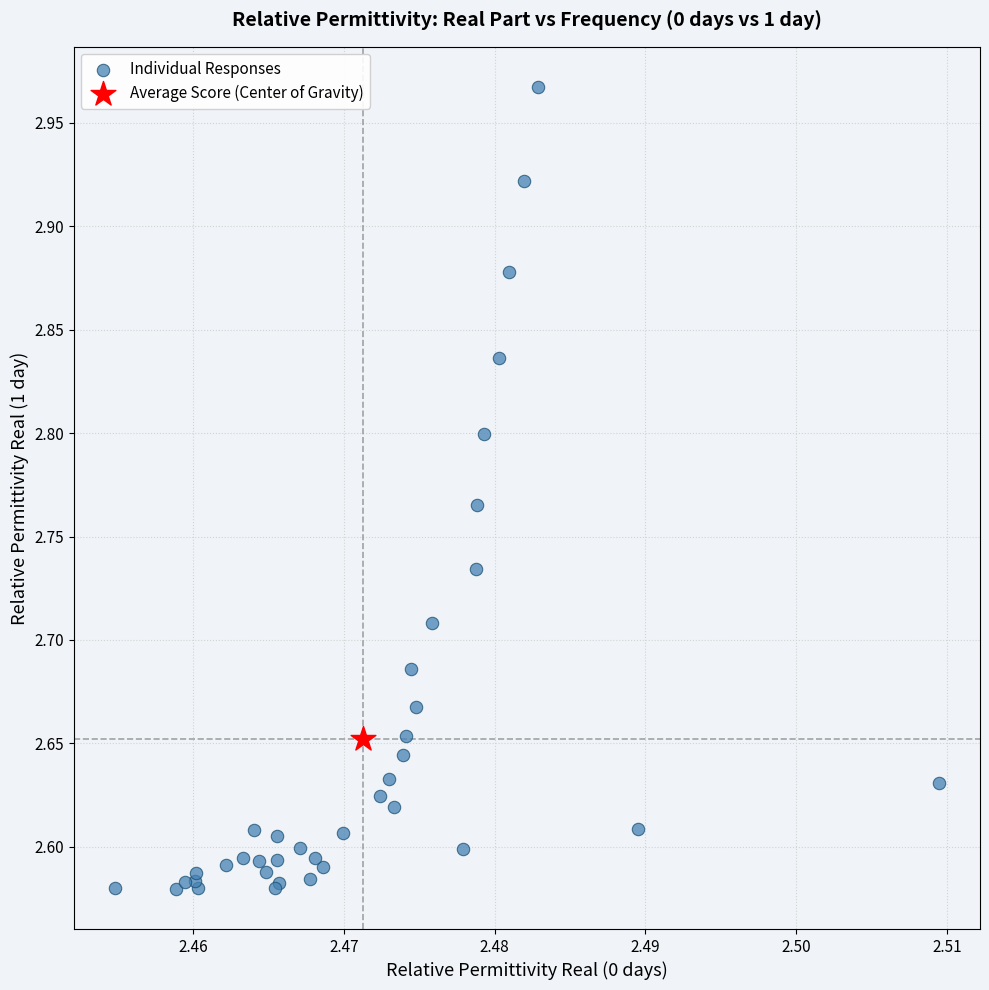

What are all the series names shown in the legend?

Individual Responses, Average Score (Center of Gravity)